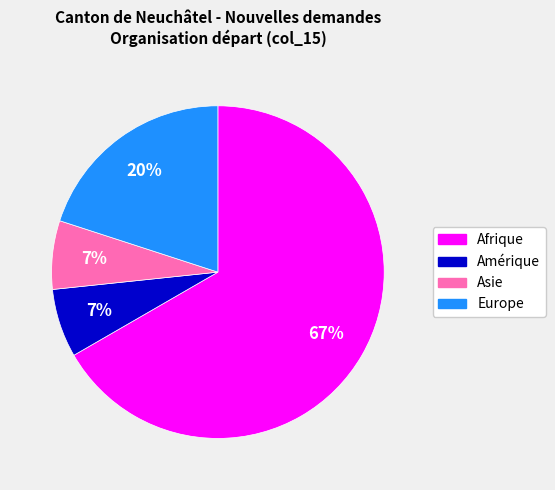

To the nearest percent, what is the difference between the Europe and Asie slice percentages?

13%